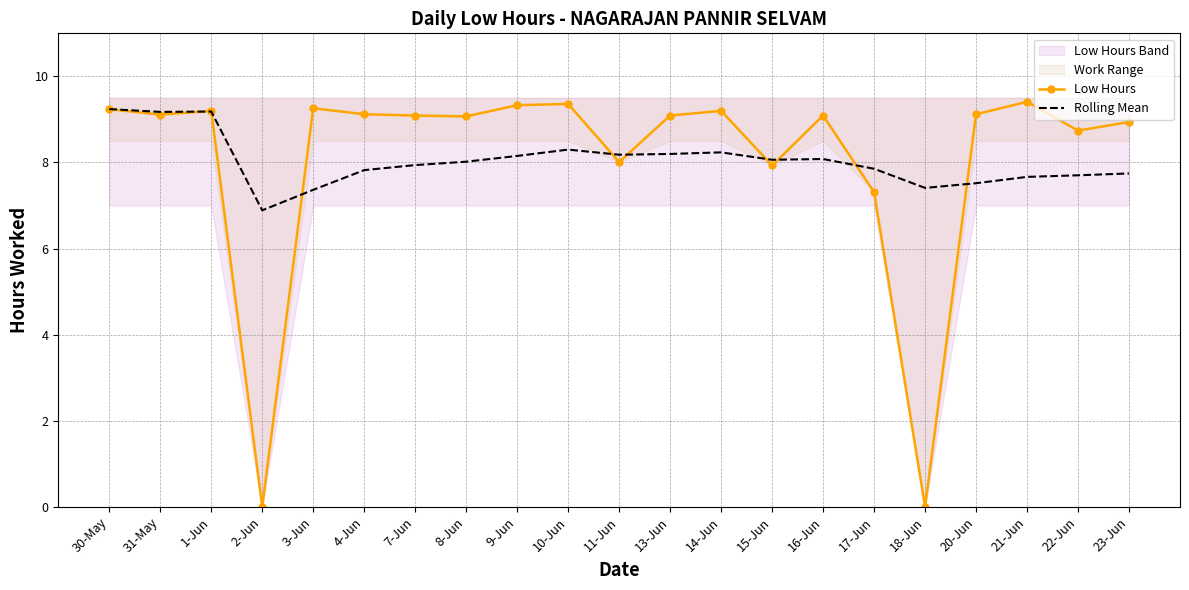

Reading left to right, what are all the values shown in this chart?

Low Hours: 30-May=9.2	31-May=9.1	1-Jun=9.2	2-Jun=0.0	3-Jun=9.3	4-Jun=9.1	7-Jun=9.1	8-Jun=9.1	9-Jun=9.3	10-Jun=9.4	11-Jun=8.0	13-Jun=9.1	14-Jun=9.2	15-Jun=7.9	16-Jun=9.1	17-Jun=7.3	18-Jun=0.0	20-Jun=9.1	21-Jun=9.4	22-Jun=8.7	23-Jun=8.9
Rolling Mean: 30-May=9.2	31-May=9.2	1-Jun=9.2	2-Jun=6.9	3-Jun=7.4	4-Jun=7.8	7-Jun=7.9	8-Jun=8.0	9-Jun=8.2	10-Jun=8.3	11-Jun=8.2	13-Jun=8.2	14-Jun=8.2	15-Jun=8.1	16-Jun=8.1	17-Jun=7.9	18-Jun=7.4	20-Jun=7.5	21-Jun=7.7	22-Jun=7.7	23-Jun=7.7